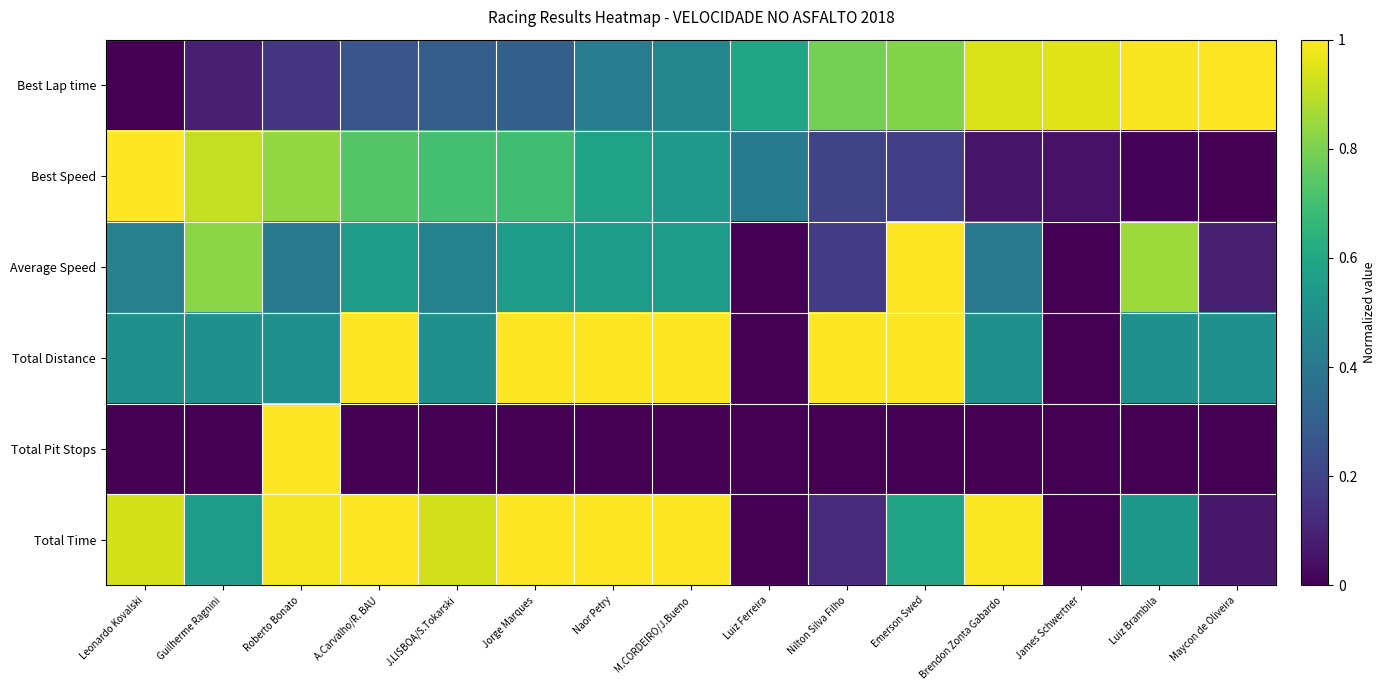

Reading right to left, what are all the values shown in this chart?

Best Lap time: Maycon de Oliveira=1.0	Luiz Brambila=1.0	James Schwertner=0.9	Brendon Zonta Gabardo=0.9	Emerson Swed=0.8	Nilton Silva Filho=0.8	Luiz Ferreira=0.6	M.CORDEIRO/J.Bueno=0.5	Naor Petry=0.4	Jorge Marques=0.3	J.LISBOA/S.Tokarski=0.3	A.Carvalho/R. BAU=0.3	Roberto Bonato=0.2	Guilherme Ragnini=0.1	Leonardo Kovalski=0.0
Best Speed: Maycon de Oliveira=0.0	Luiz Brambila=0.0	James Schwertner=0.0	Brendon Zonta Gabardo=0.1	Emerson Swed=0.2	Nilton Silva Filho=0.2	Luiz Ferreira=0.4	M.CORDEIRO/J.Bueno=0.5	Naor Petry=0.6	Jorge Marques=0.7	J.LISBOA/S.Tokarski=0.7	A.Carvalho/R. BAU=0.7	Roberto Bonato=0.8	Guilherme Ragnini=0.9	Leonardo Kovalski=1.0
Average Speed: Maycon de Oliveira=0.1	Luiz Brambila=0.9	James Schwertner=0.0	Brendon Zonta Gabardo=0.4	Emerson Swed=1.0	Nilton Silva Filho=0.2	Luiz Ferreira=0.0	M.CORDEIRO/J.Bueno=0.5	Naor Petry=0.5	Jorge Marques=0.5	J.LISBOA/S.Tokarski=0.4	A.Carvalho/R. BAU=0.5	Roberto Bonato=0.4	Guilherme Ragnini=0.8	Leonardo Kovalski=0.4
Total Distance: Maycon de Oliveira=0.5	Luiz Brambila=0.5	James Schwertner=0.0	Brendon Zonta Gabardo=0.5	Emerson Swed=1.0	Nilton Silva Filho=1.0	Luiz Ferreira=0.0	M.CORDEIRO/J.Bueno=1.0	Naor Petry=1.0	Jorge Marques=1.0	J.LISBOA/S.Tokarski=0.5	A.Carvalho/R. BAU=1.0	Roberto Bonato=0.5	Guilherme Ragnini=0.5	Leonardo Kovalski=0.5
Total Pit Stops: Maycon de Oliveira=0.0	Luiz Brambila=0.0	James Schwertner=0.0	Brendon Zonta Gabardo=0.0	Emerson Swed=0.0	Nilton Silva Filho=0.0	Luiz Ferreira=0.0	M.CORDEIRO/J.Bueno=0.0	Naor Petry=0.0	Jorge Marques=0.0	J.LISBOA/S.Tokarski=0.0	A.Carvalho/R. BAU=0.0	Roberto Bonato=1.0	Guilherme Ragnini=0.0	Leonardo Kovalski=0.0
Total Time: Maycon de Oliveira=0.1	Luiz Brambila=0.5	James Schwertner=0.0	Brendon Zonta Gabardo=1.0	Emerson Swed=0.6	Nilton Silva Filho=0.1	Luiz Ferreira=0.0	M.CORDEIRO/J.Bueno=1.0	Naor Petry=1.0	Jorge Marques=1.0	J.LISBOA/S.Tokarski=0.9	A.Carvalho/R. BAU=1.0	Roberto Bonato=1.0	Guilherme Ragnini=0.5	Leonardo Kovalski=0.9